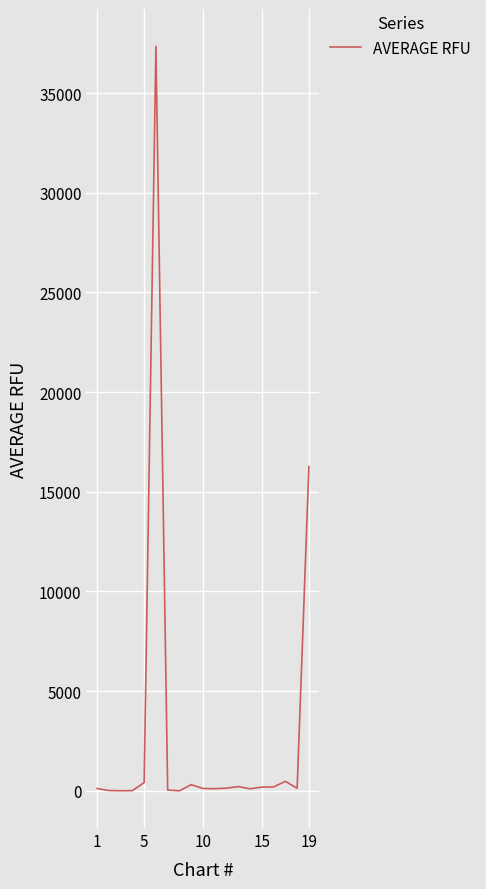

How many points are lower than both their immediate neighbors (excluding endpoints)?

5